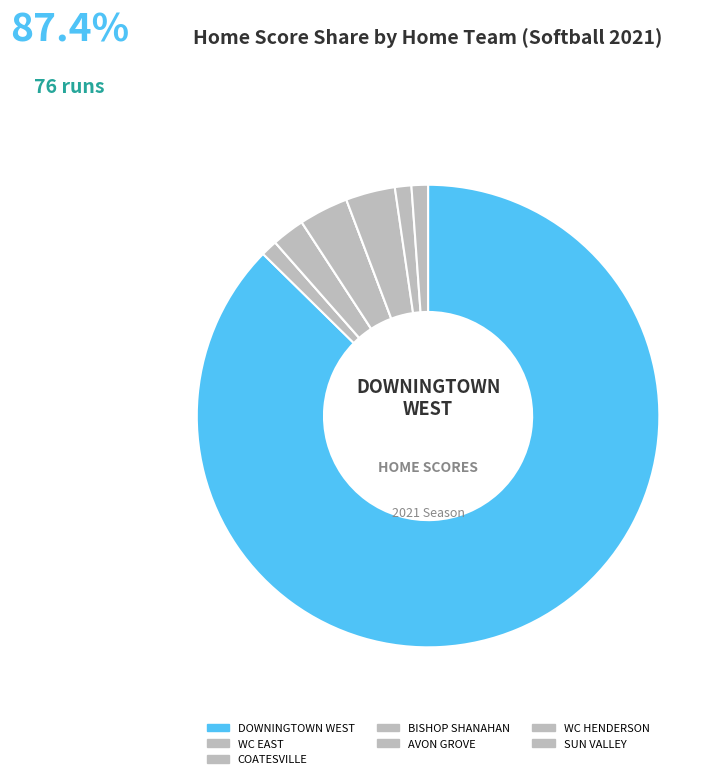

Which slice is the largest?

DOWNINGTOWN WEST